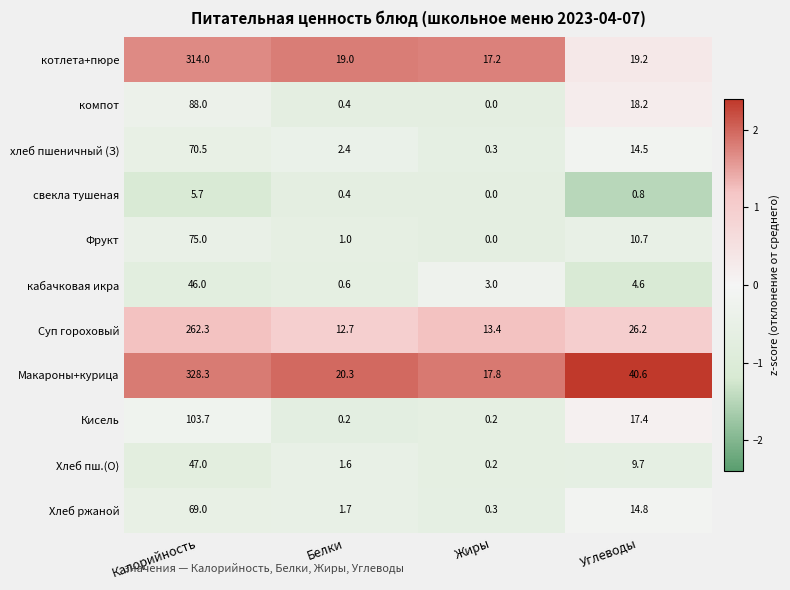

What is the sum of the Хлеб ржаной values at Белки and Жиры?

2.0